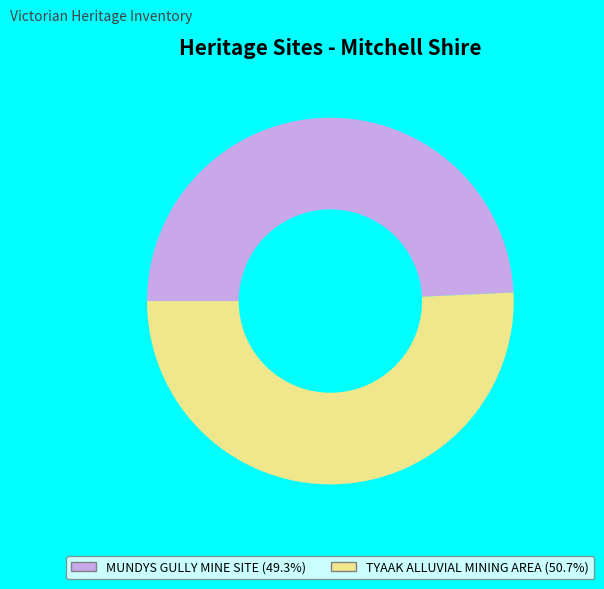

Combined, do TYAAK ALLUVIAL MINING AREA and MUNDYS GULLY MINE SITE account for over 50%?

Yes